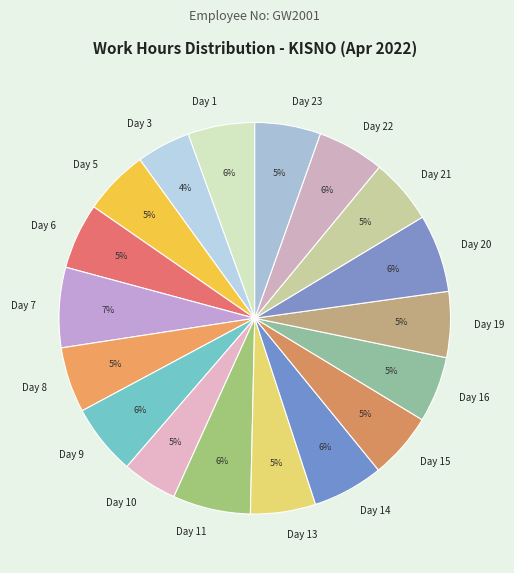

Between Day 3 and Day 15, which is larger?

Day 15